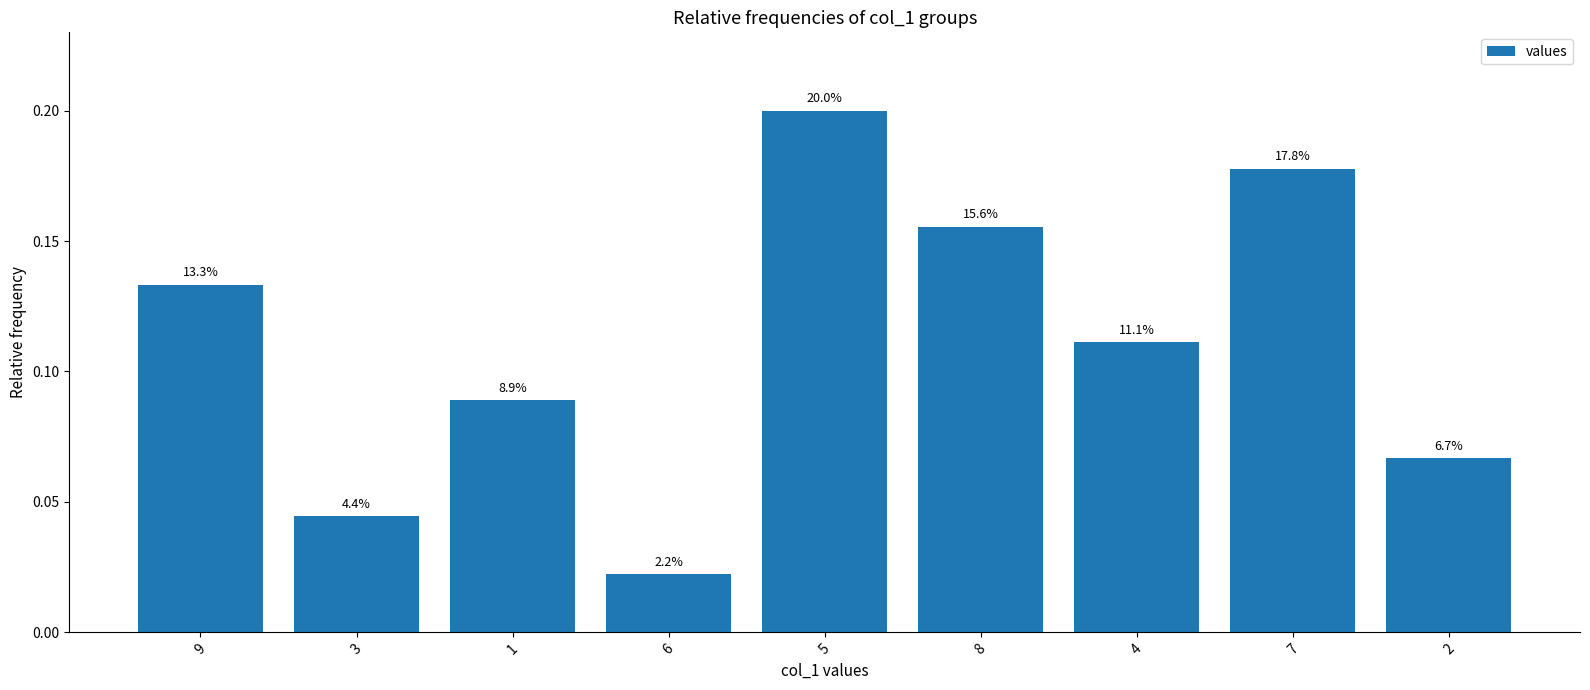

Are the bars horizontal?

No